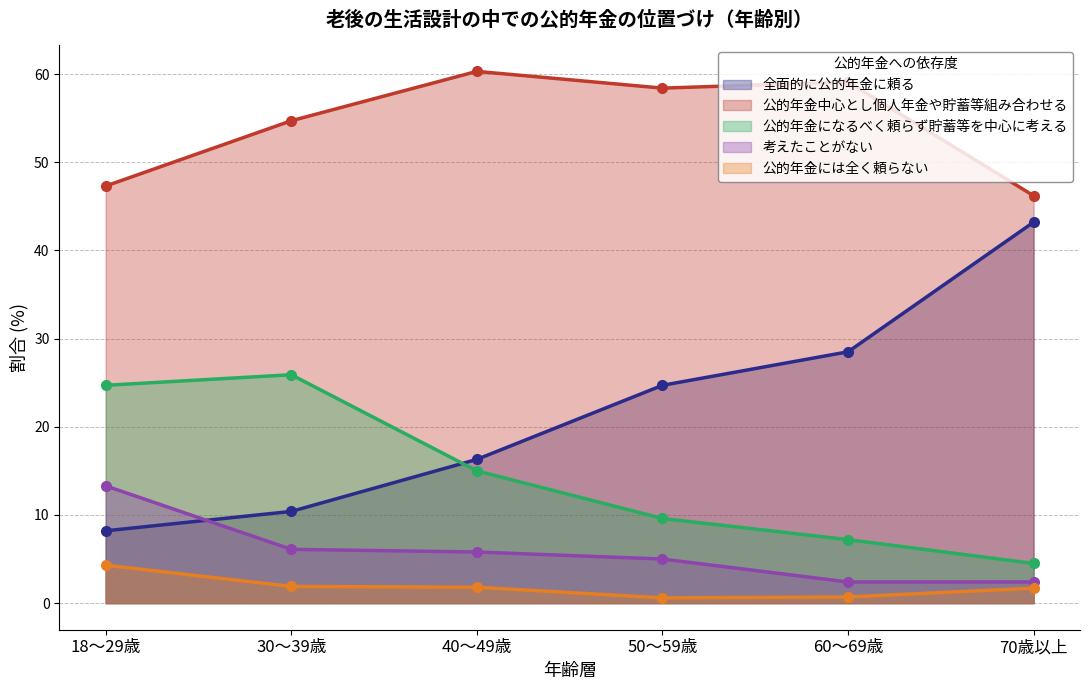

At which label does 全面的に公的年金に頼る first exceed 24?

50～59歳